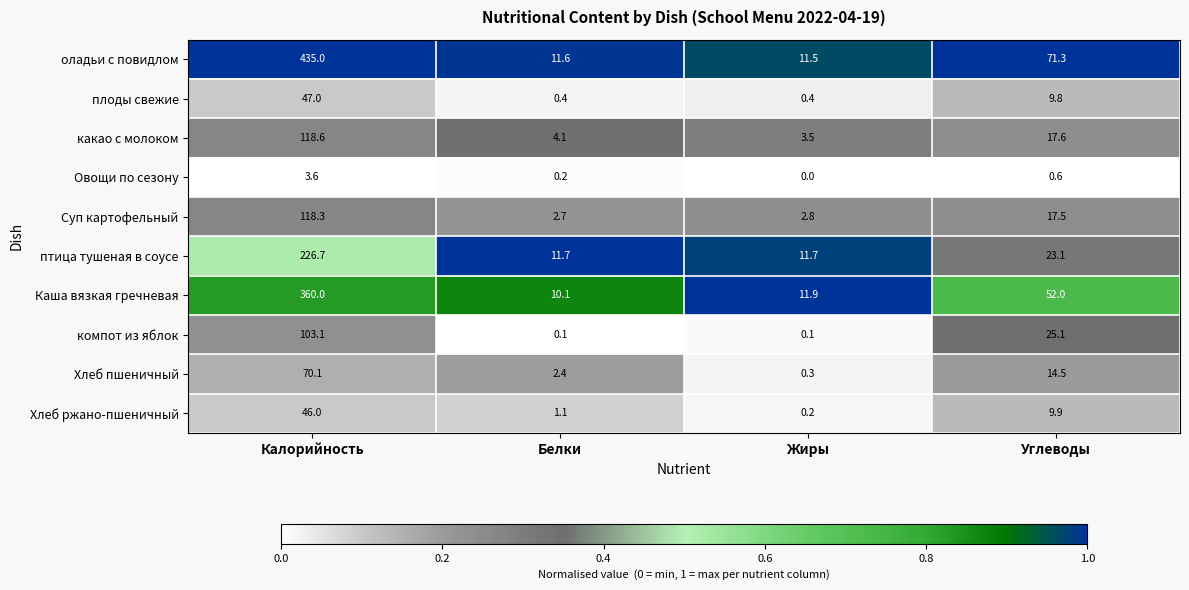

Which series has the largest range (max minus min)?

оладьи с повидлом